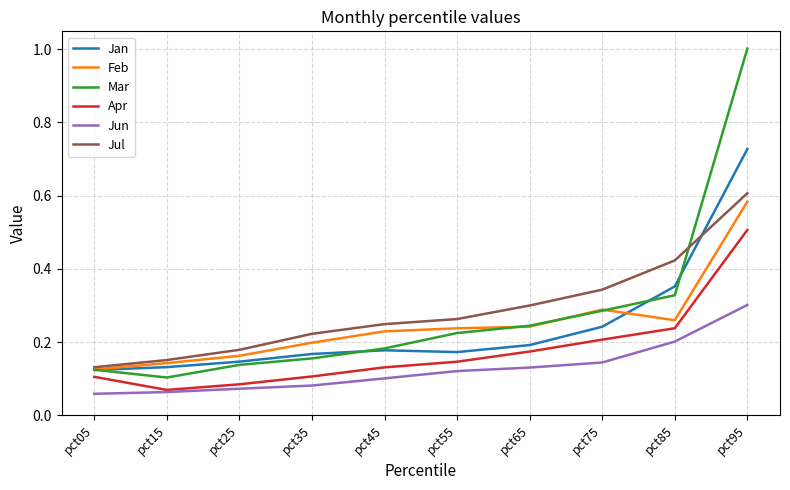

What is the highest value of the Apr series?

0.5